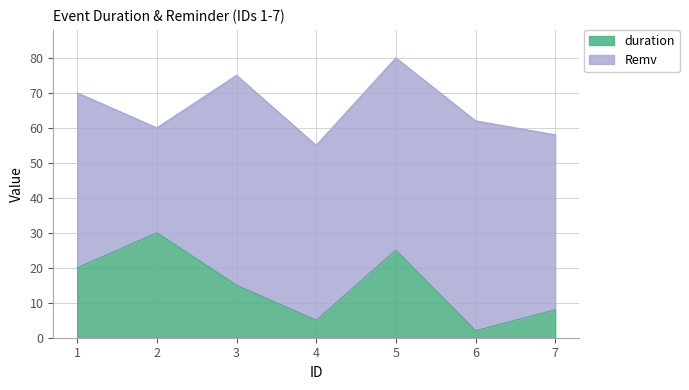

The value at 2 is 14. True or false?

False